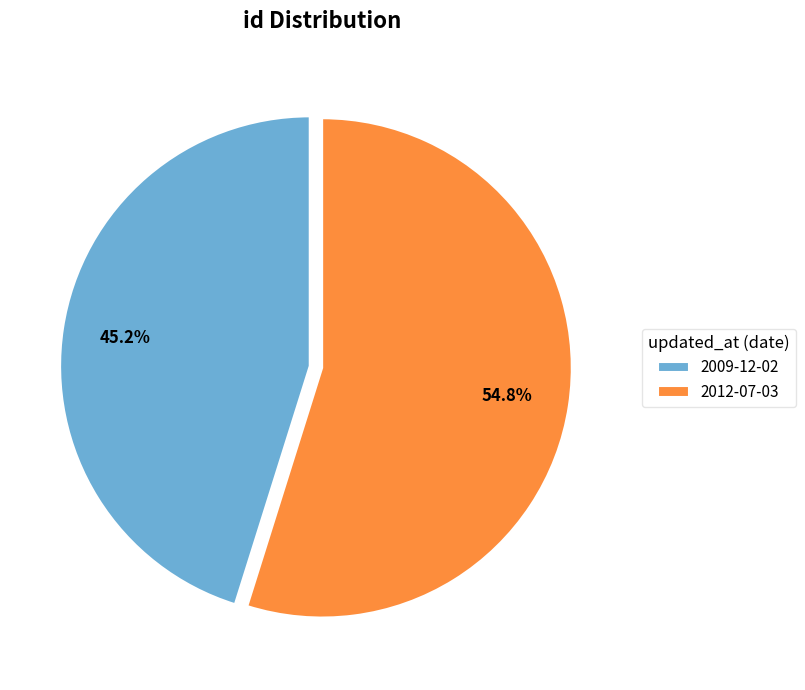

What is the ratio of the value at 2009-12-02 to the value at 2012-07-03?

0.8